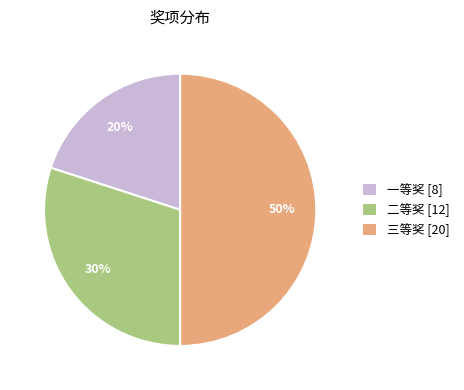

Is it true that 二等奖 [12] is 43% of the pie?

False